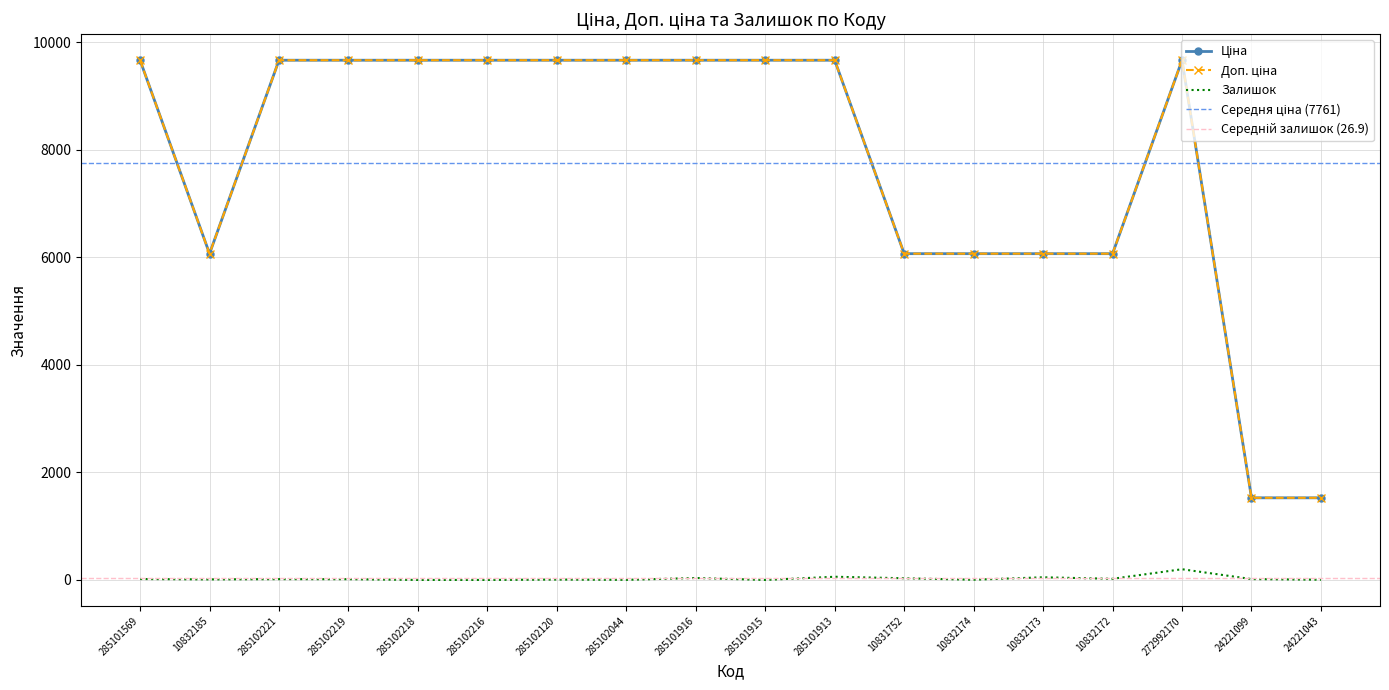

What is the difference between the highest and lowest values at 10832174?

6063.2